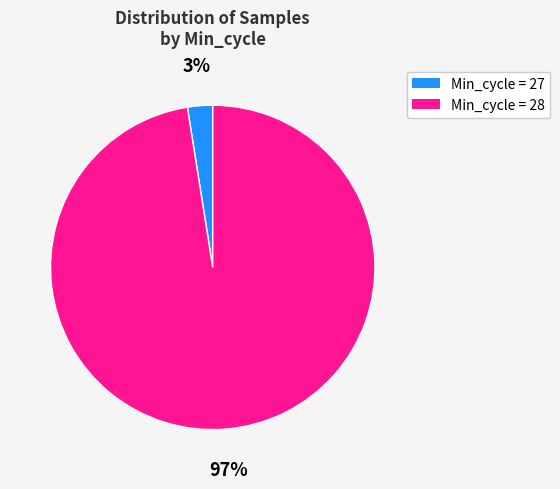

To the nearest percent, what is the average slice percentage?

50%